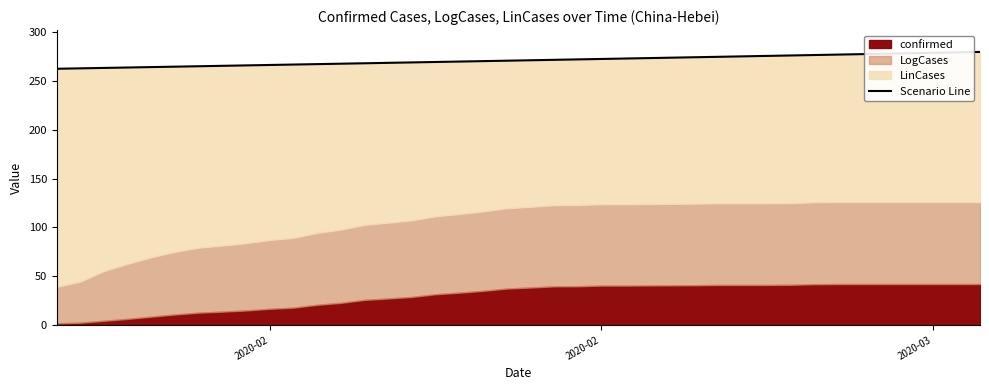

How many lines are shown in the chart?

1